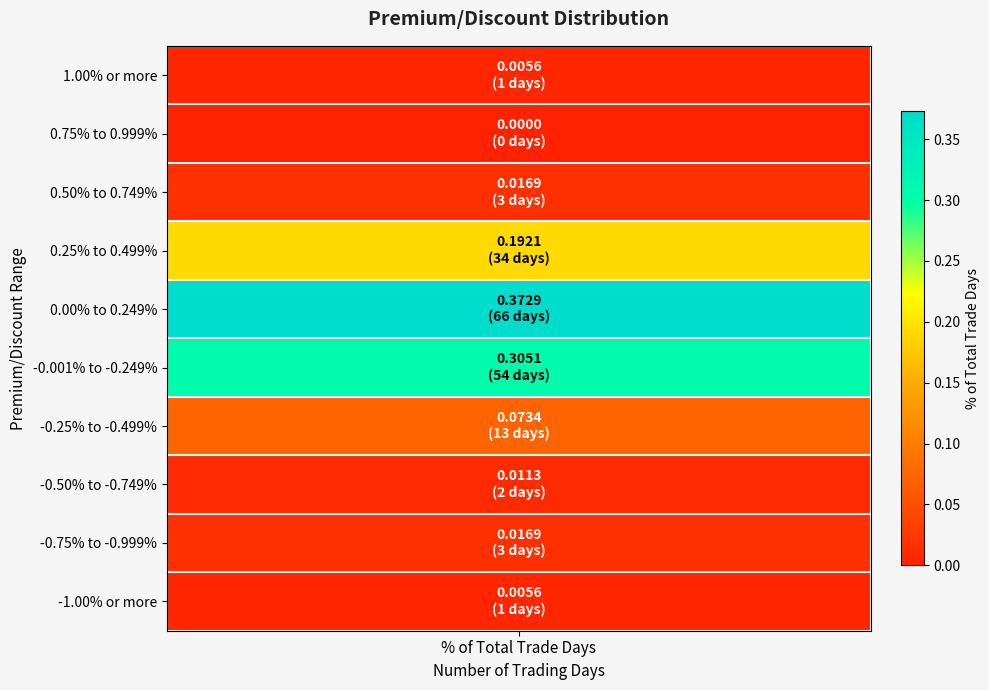

Rank the categories by value from lowest to highest.

0.75% to 0.999%, 1.00% or more, -1.00% or more, -0.50% to -0.749%, 0.50% to 0.749%, -0.75% to -0.999%, -0.25% to -0.499%, 0.25% to 0.499%, -0.001% to -0.249%, 0.00% to 0.249%